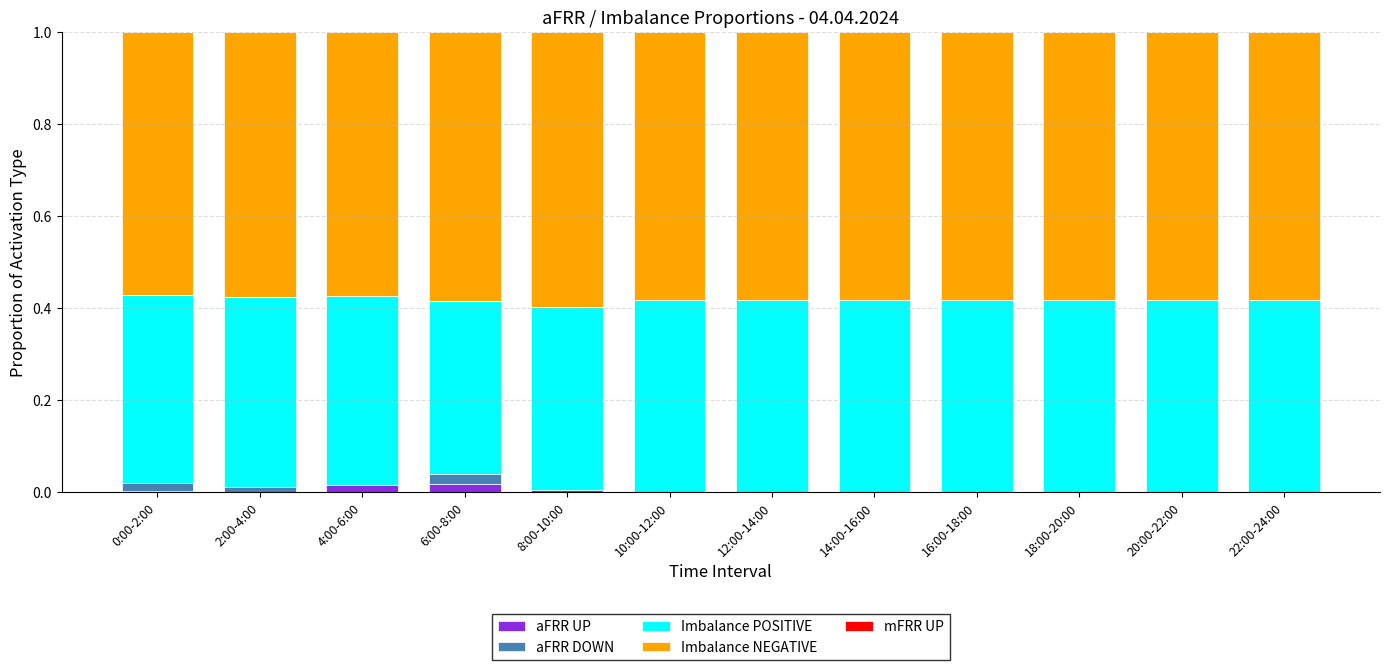

The aFRR UP series shows 0.0 at 6:00-8:00. True or false?

True